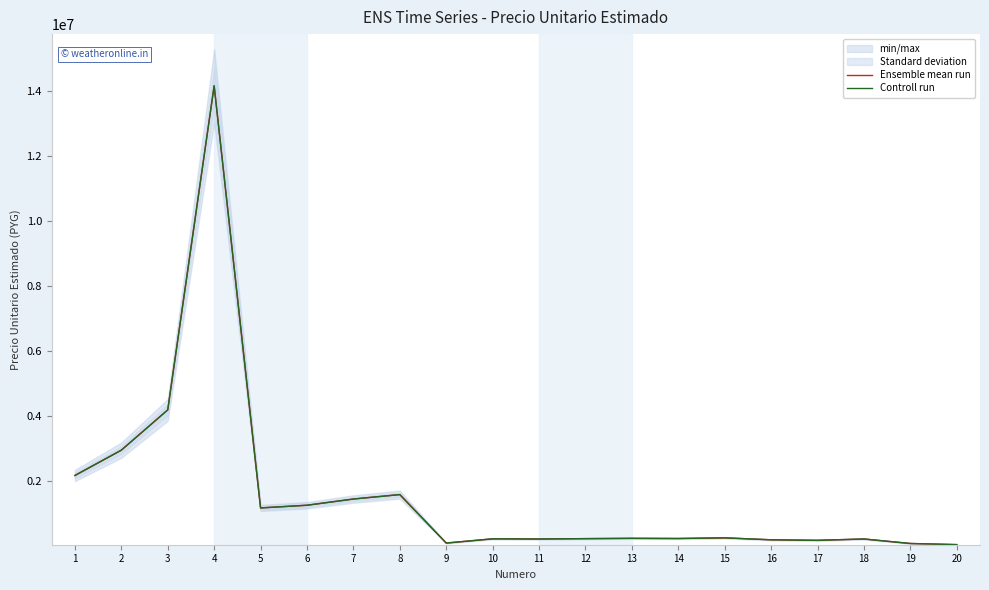

What is the total value across all series at 6?

2488200